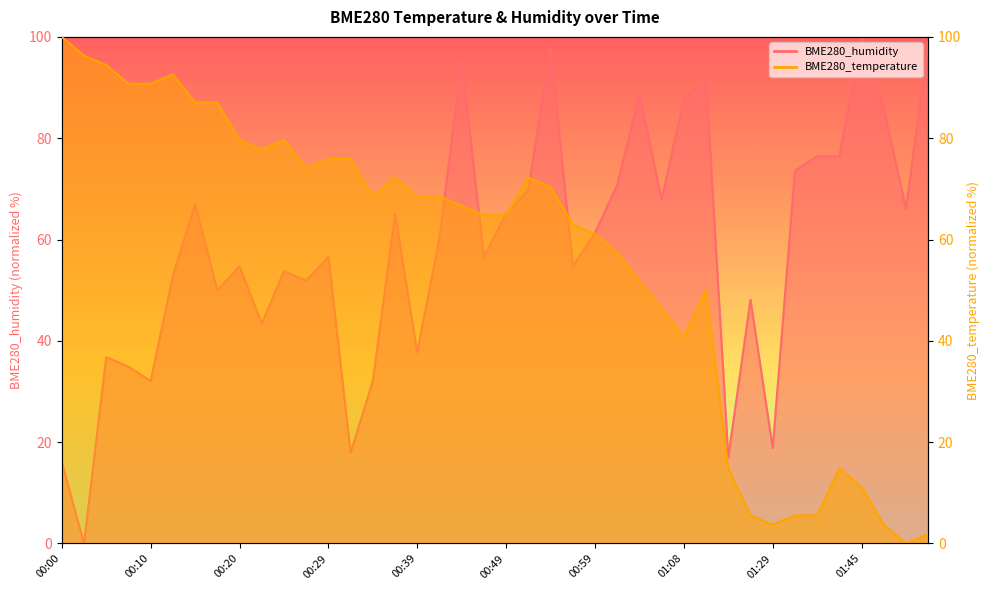

What is the label of the 27th point from the left?

01:03